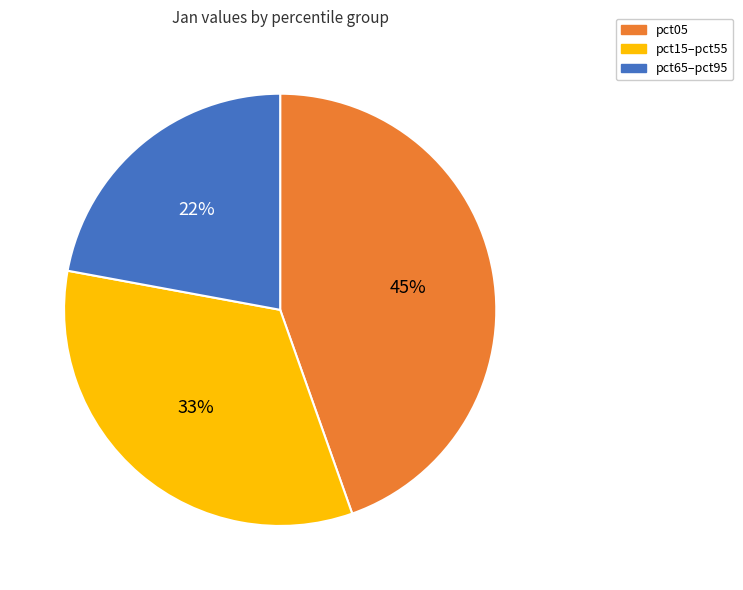

Does any single category account for the majority?

No